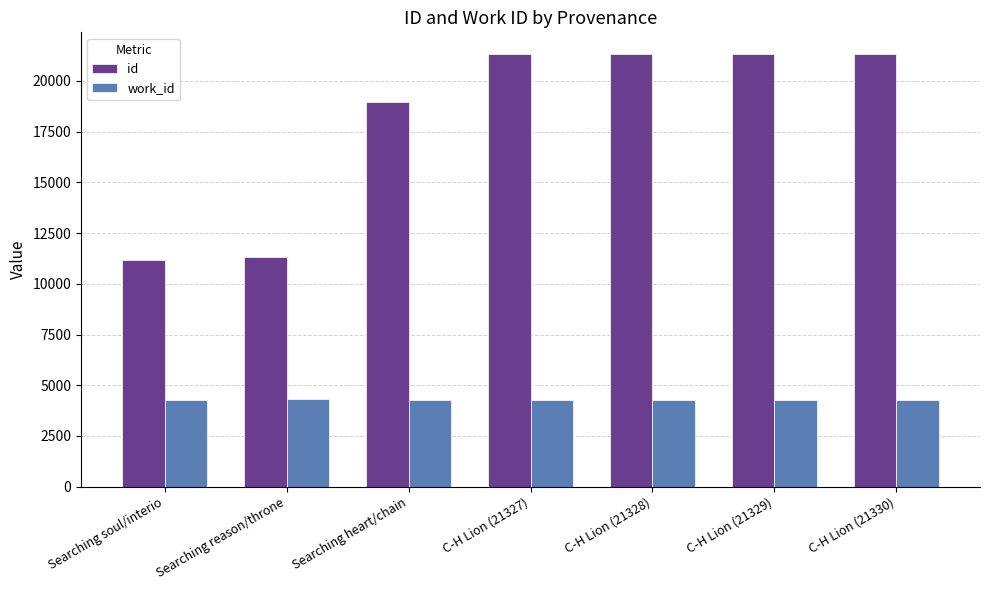

What is the total value across all series at C-H Lion (21329)?

25601